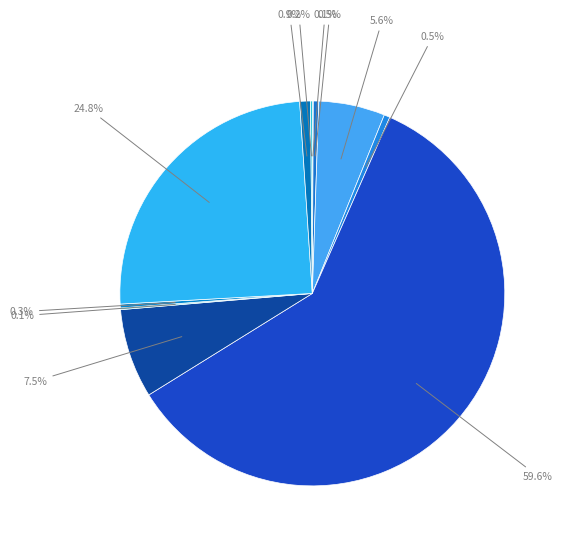

Does any single category account for the majority?

Yes